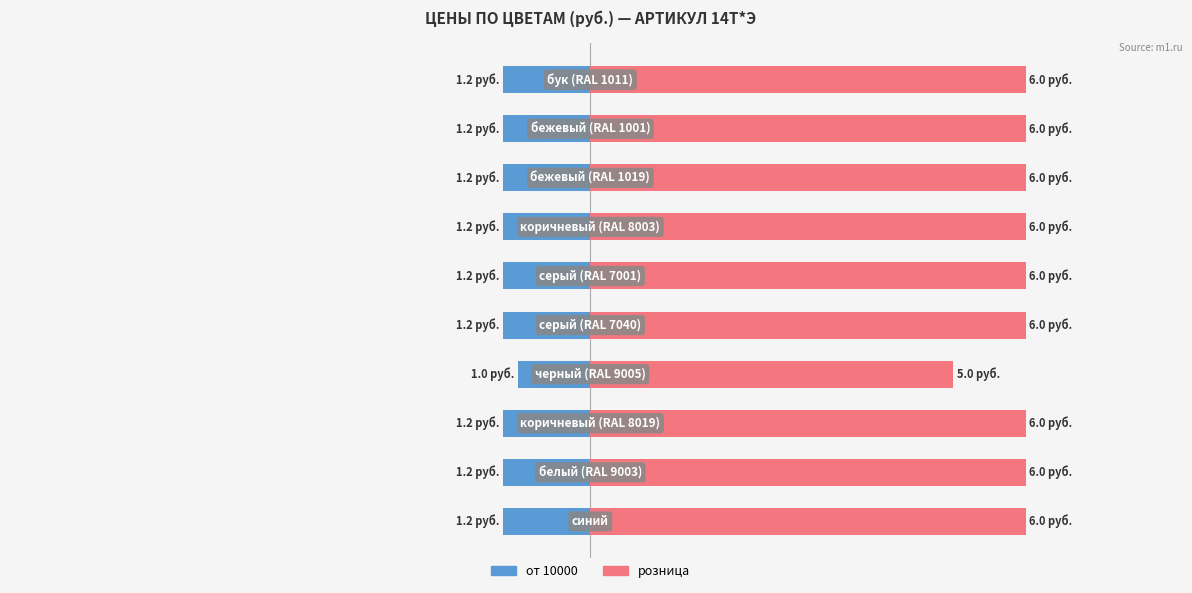

What is the approximate value of от 10000 at 9?

-1.2